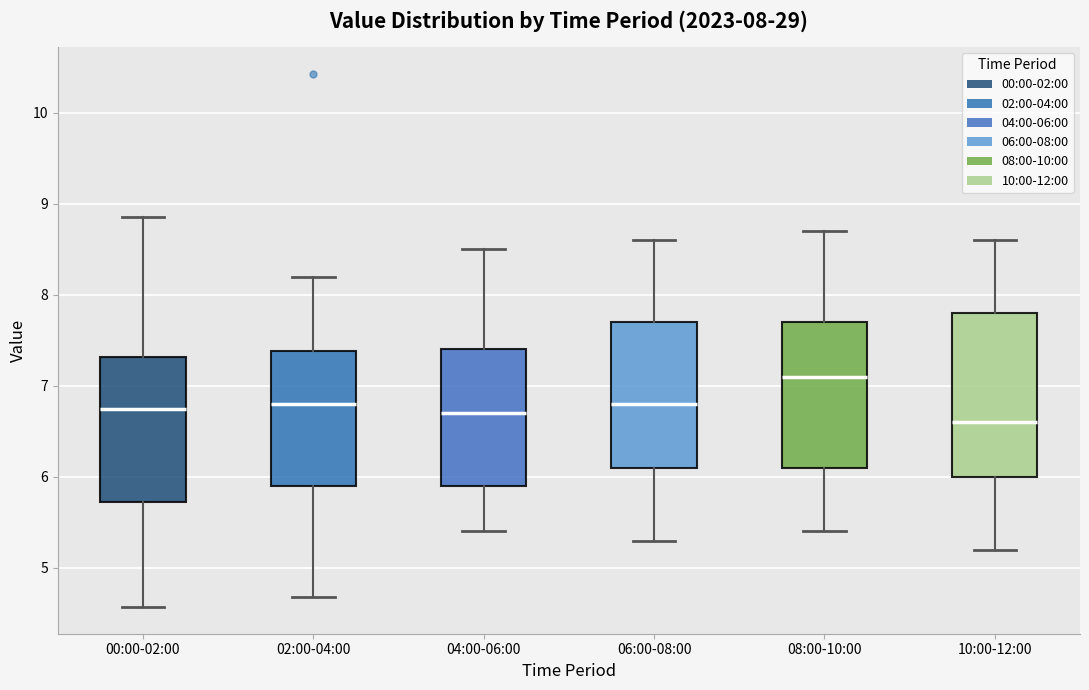

Comparing the boxes themselves (not the whiskers), which one is the tallest?

10:00-12:00